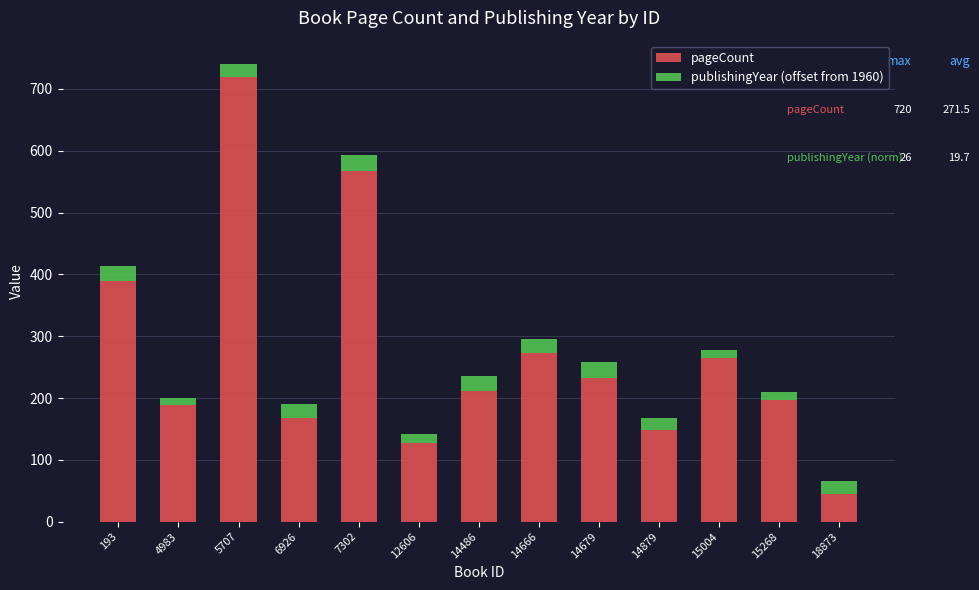

Does the chart contain stacked bars?

Yes